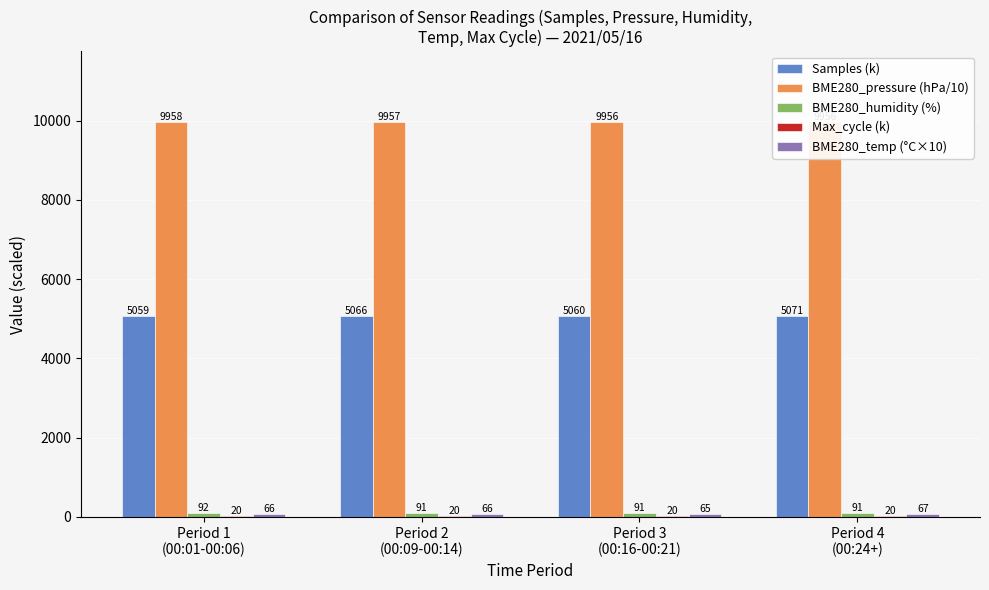

Between Period 1
(00:01-00:06) and Period 3
(00:16-00:21), which series saw the biggest shift?

BME280_pressure (hPa/10)